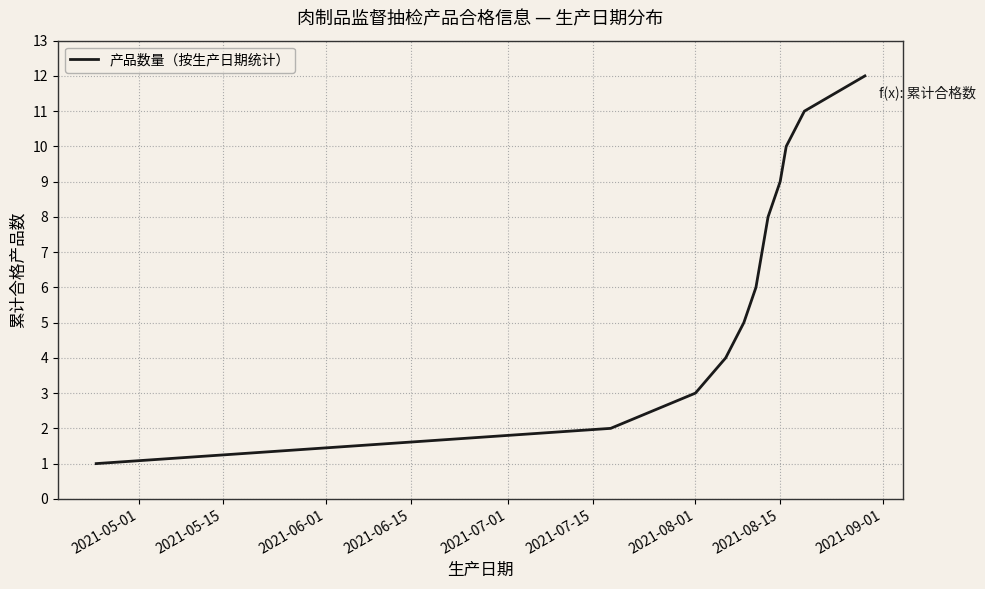

What is the greatest value displayed?

12